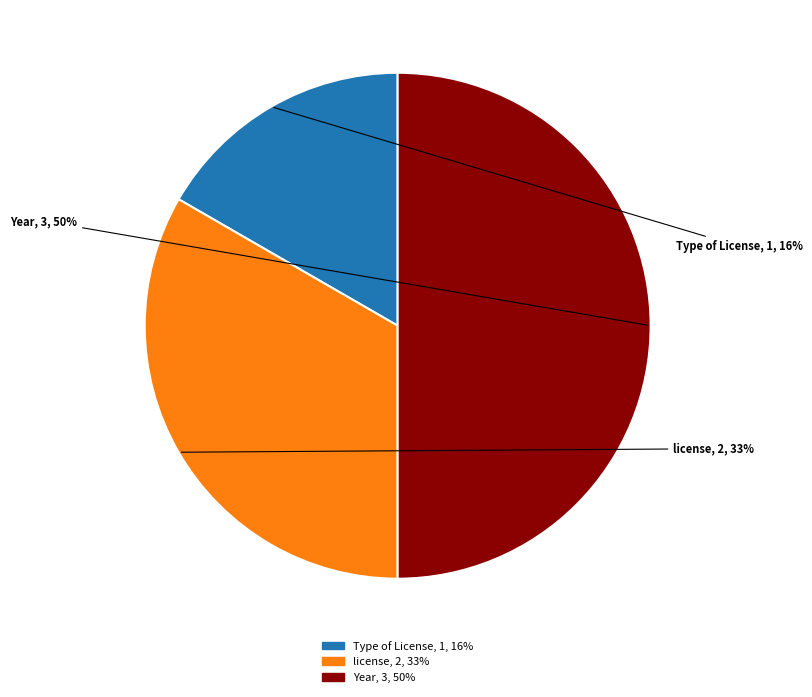

What is the largest slice in the pie chart?

Year